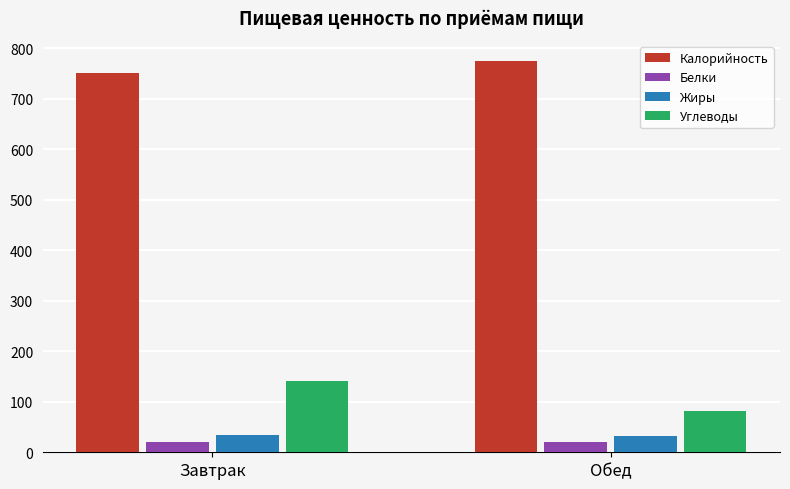

What is the sum of all Калорийность values?

1527.6